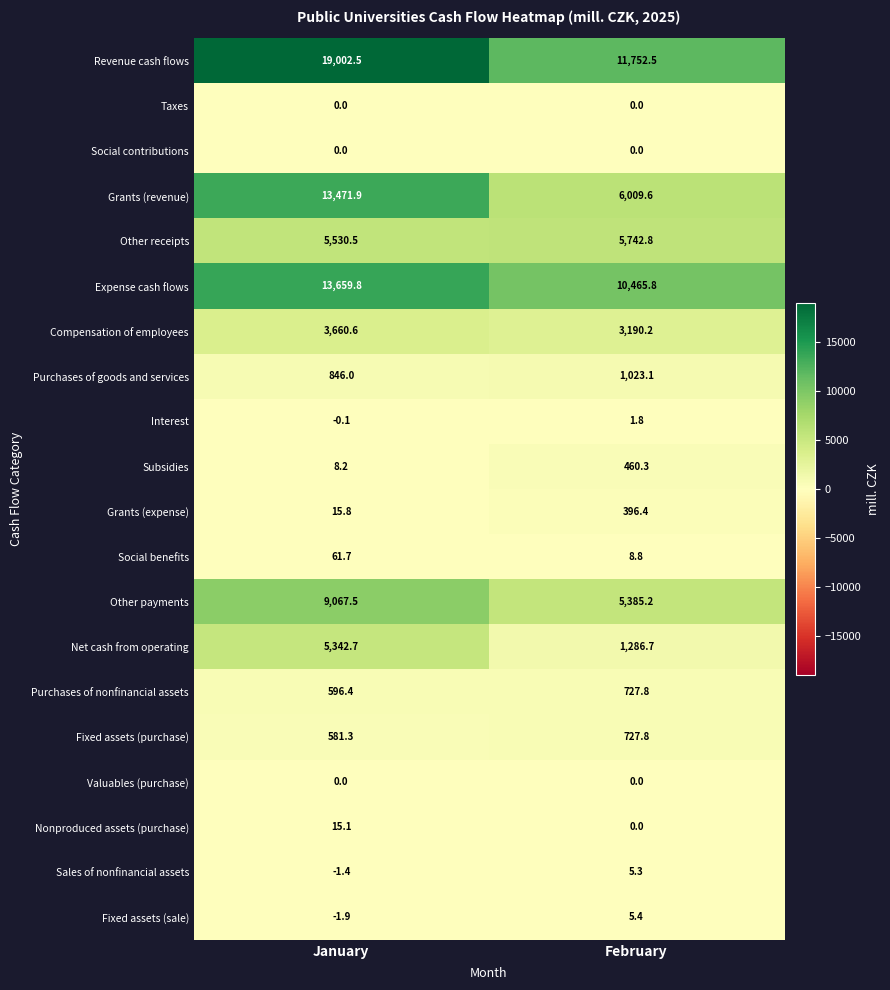

What is the average value of the Revenue cash flows series?

15377.5